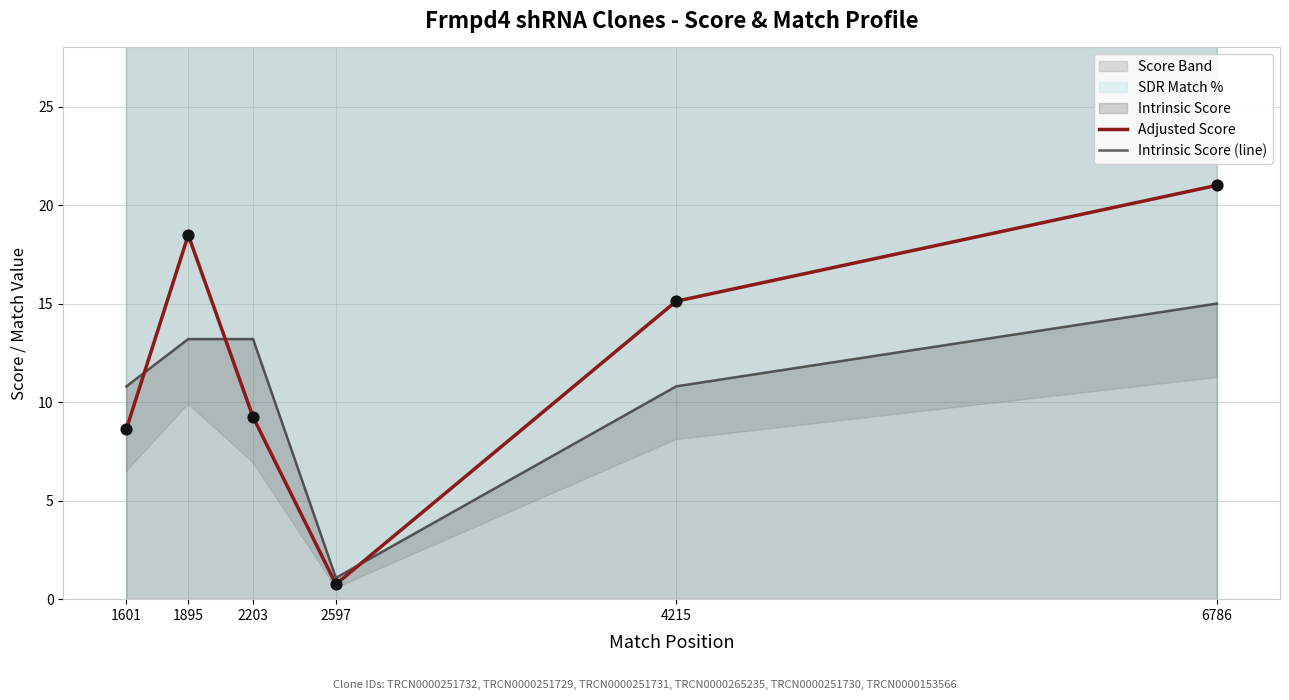

Is the value of Intrinsic Score (line) at 6786 greater than the value of Adjusted Score at 2597?

Yes